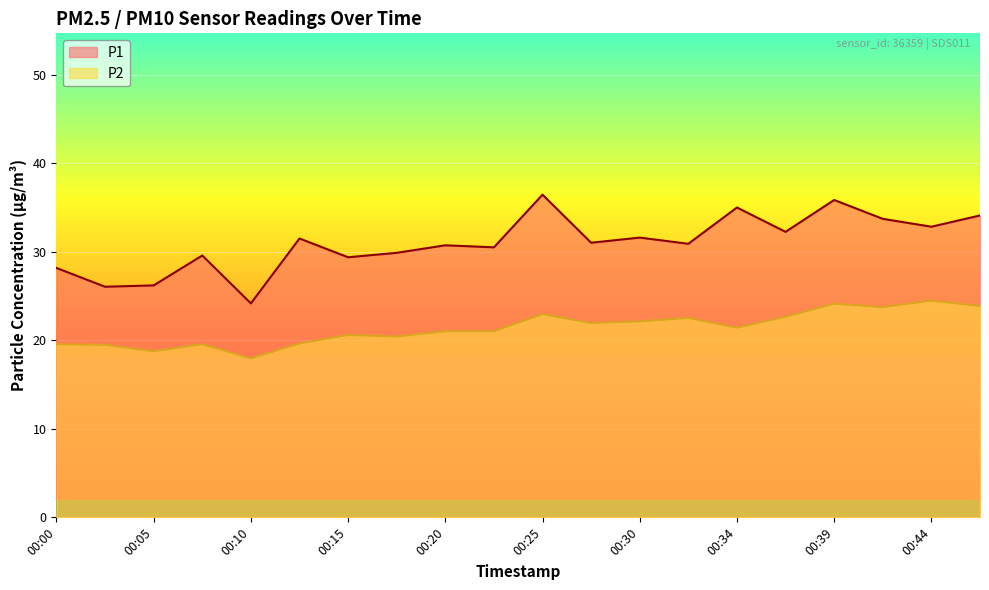

What is the difference between the P2 values at 00:08 and 00:44?

4.9